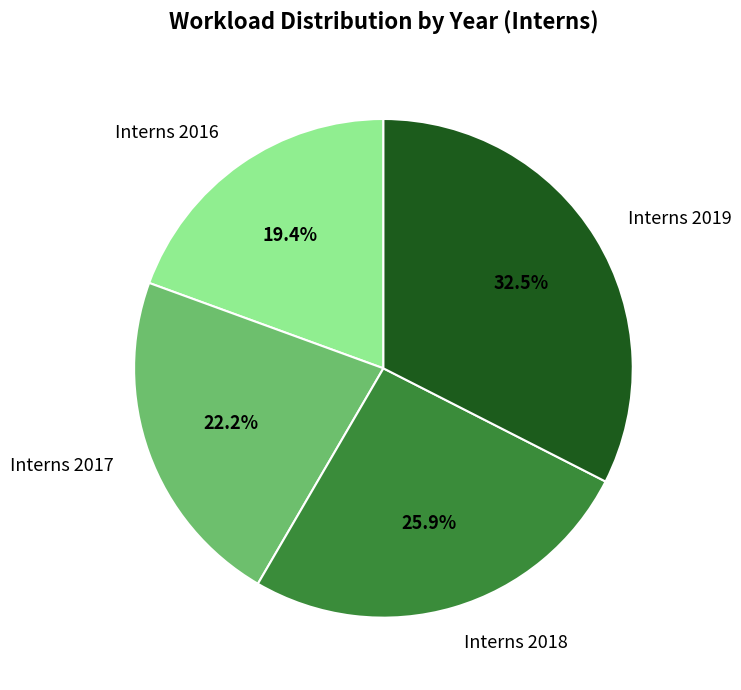

What is the smallest slice in the pie chart?

Interns 2016